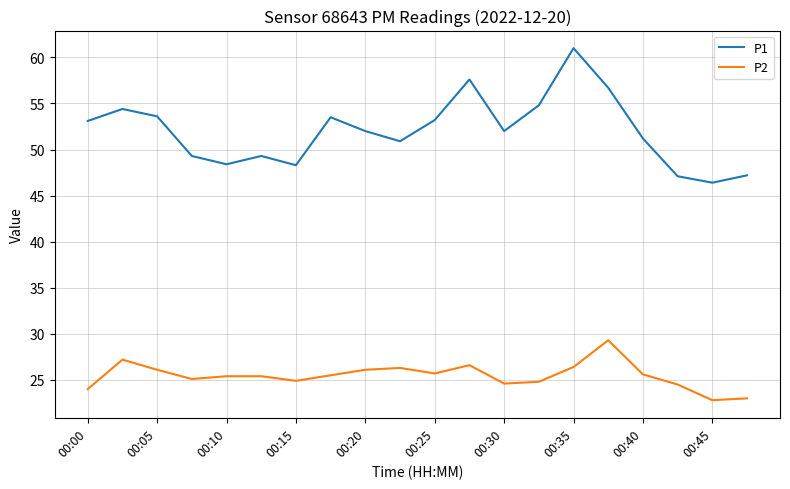

What is the lowest value of the P2 series?

22.8